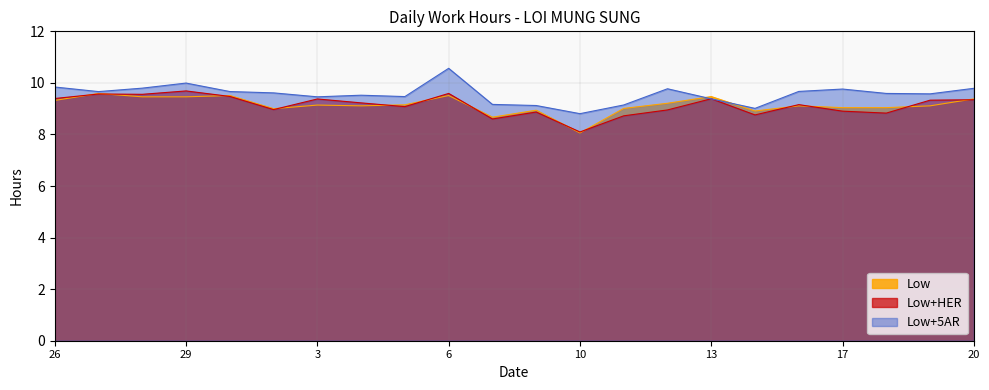

Rank the categories by value from highest to lowest.

27, 30, 6, 13, 28, 29, 20, 26, 12, 5, 3, 4, 16, 19, 17, 18, 11, 2, 9, 15, 8, 10